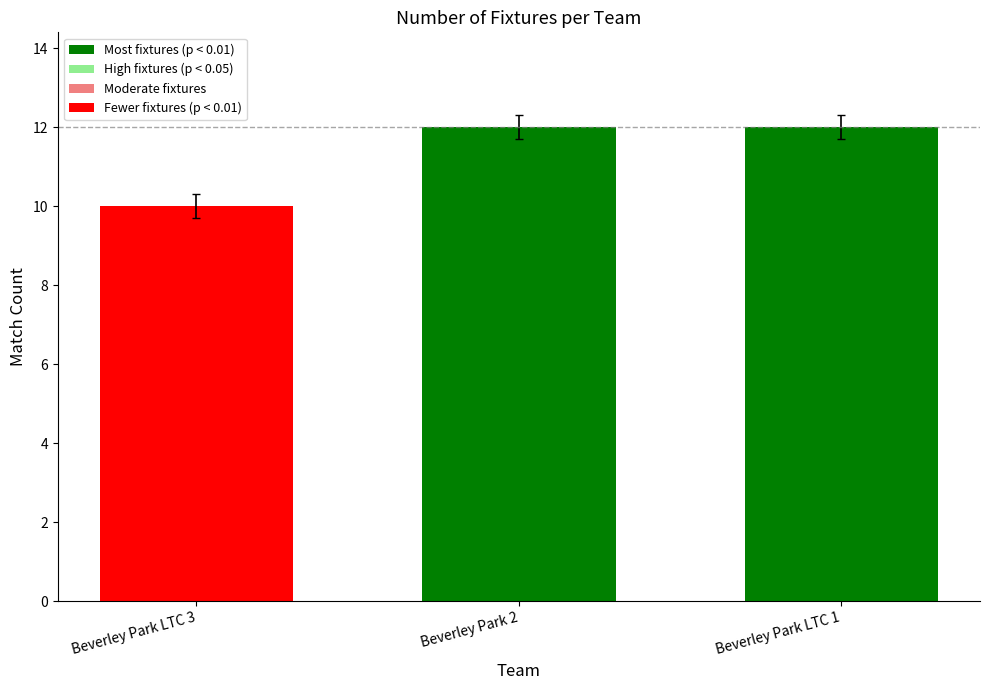

What is the label of the 1st bar from the right?

Beverley Park LTC 1